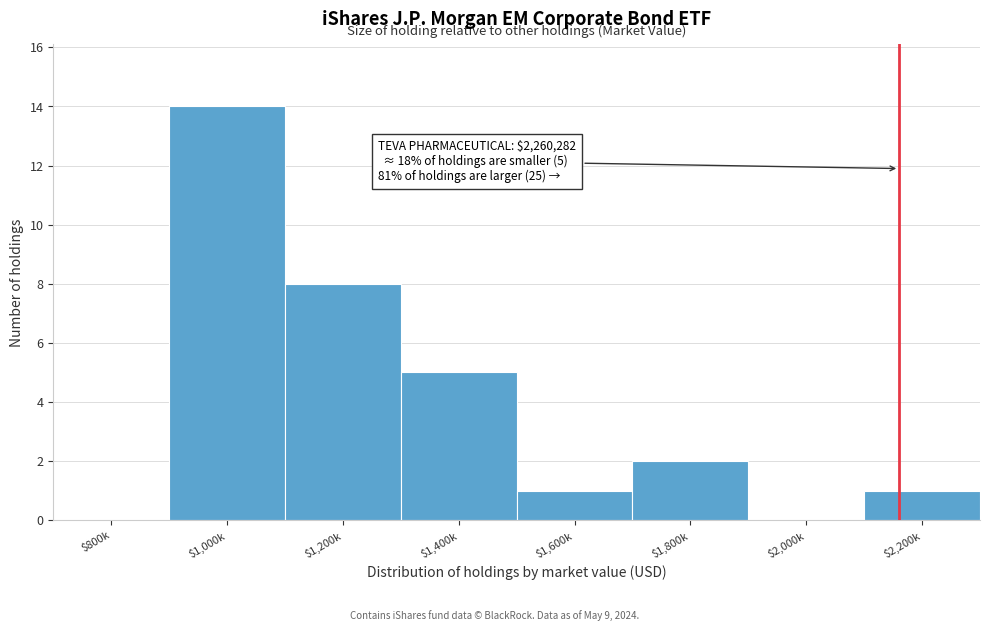

The chart shows a value of 6 at $800k. True or false?

False